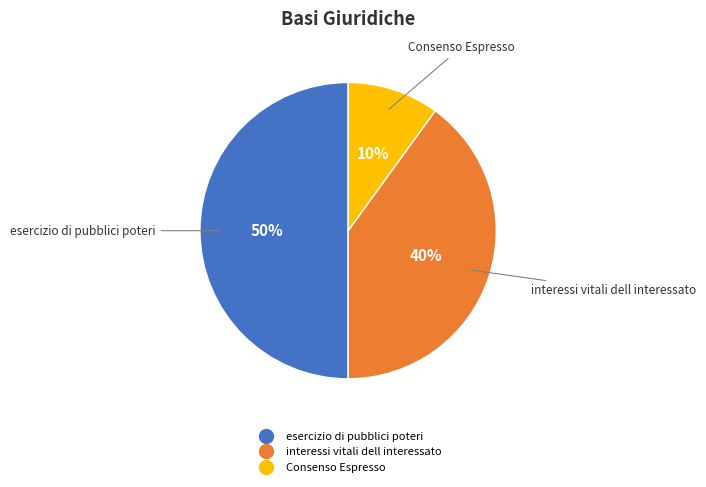

Do esercizio di pubblici poteri and Consenso Espresso together represent more than half of the pie?

Yes